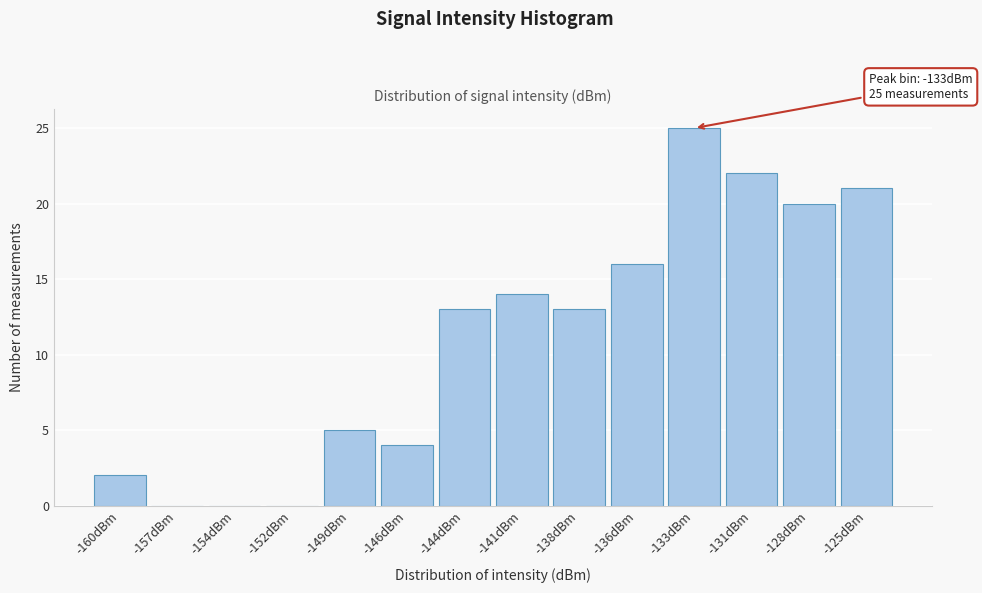

Reading left to right, extract all data points from this chart.

-160dBm=2	-157dBm=0	-154dBm=0	-152dBm=0	-149dBm=5	-146dBm=4	-144dBm=13	-141dBm=14	-138dBm=13	-136dBm=16	-133dBm=25	-131dBm=22	-128dBm=20	-125dBm=21